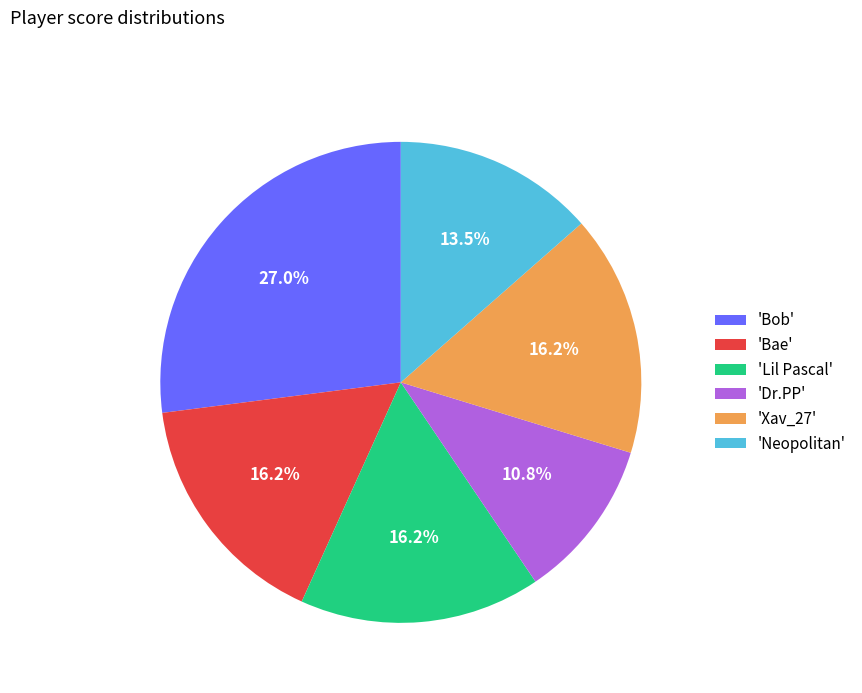

Between 'Dr.PP' and 'Xav_27', which is larger?

'Xav_27'